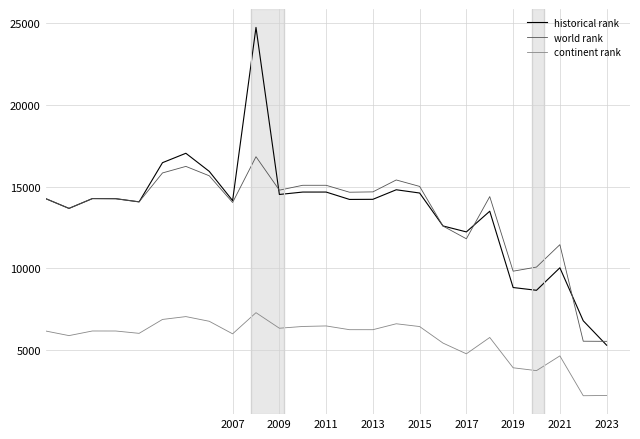

What is the greatest value displayed?

24755.5